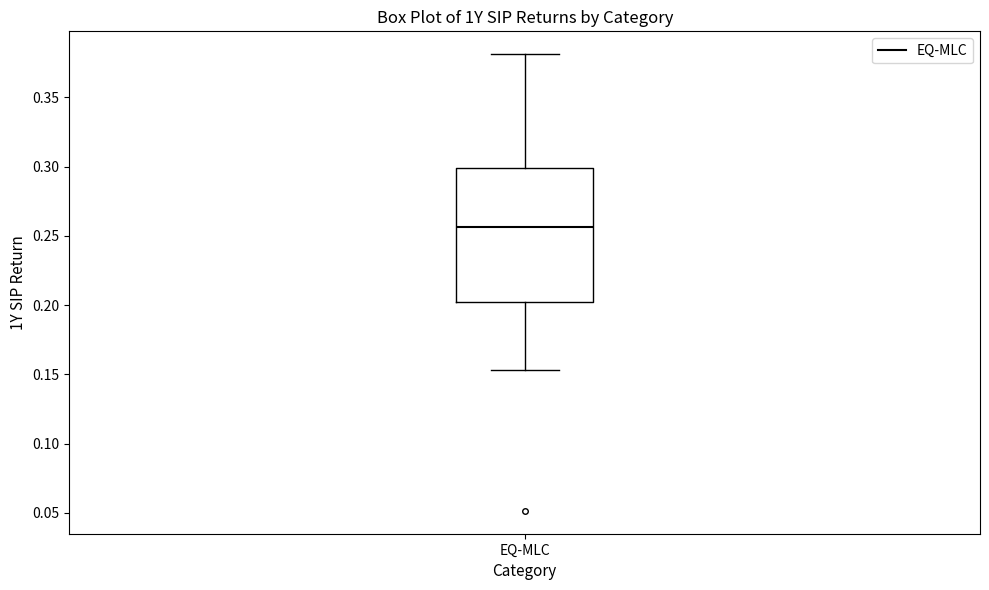

Read this box plot against the y-axis: the position of the median line, the range covered by the box, and the ends of both whiskers. The values are not printed on the chart, so give them approximately, as read against the axis.

median 0.255, box 0.200 to 0.300, whiskers 0.155 to 0.380